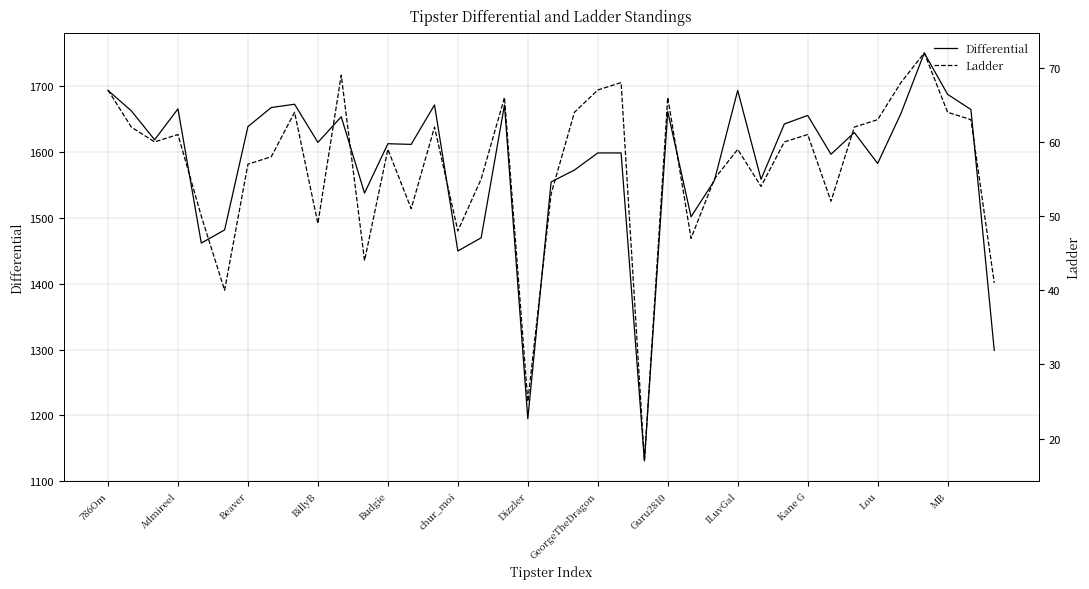

Reading left to right, what are all the values shown in this chart?

Differential: 1694	1663	1619	1666	1462	1482	1639	1668	1673	1615	1654	1538	1613	1612	1672	1450	1470	1672	1195	1555	1573	1599	1599	1131	1662	1502	1557	1694	1559	1643	1656	1597	1630	1583	1659	1751	1688	1665	1299
Ladder: 67	62	60	61	50	40	57	58	64	49	69	44	59	51	62	48	55	66	25	53	64	67	68	17	66	47	55	59	54	60	61	52	62	63	68	72	64	63	41